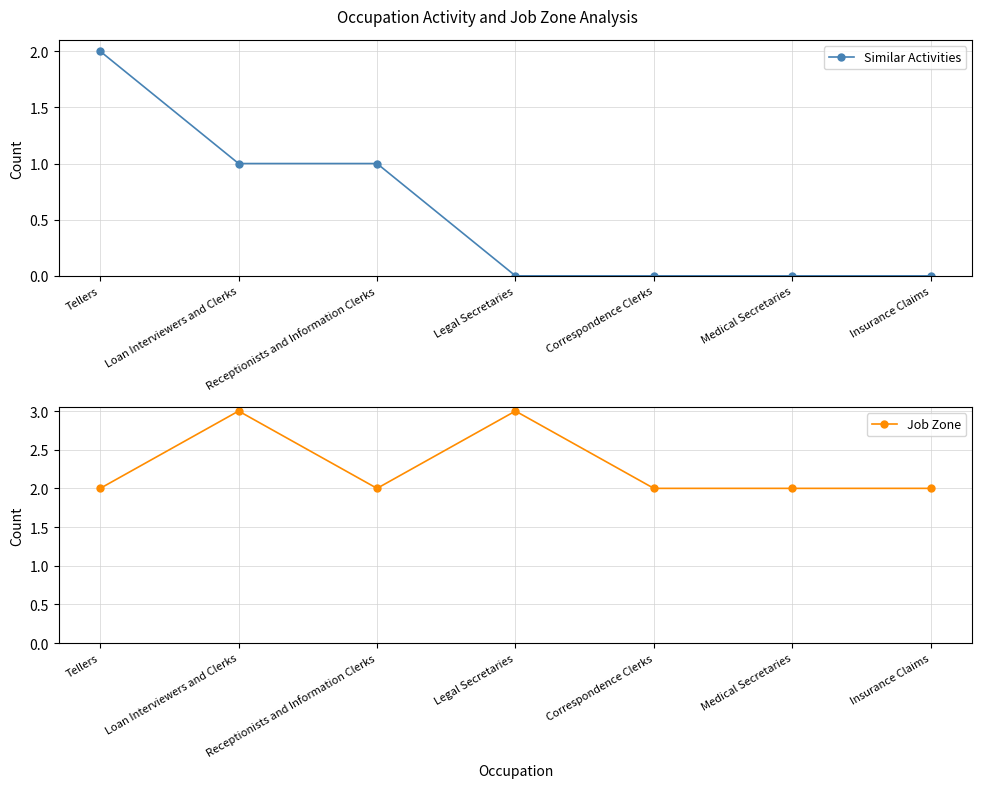

True or false: Job Zone and Similar Activities intersect in this chart.

False